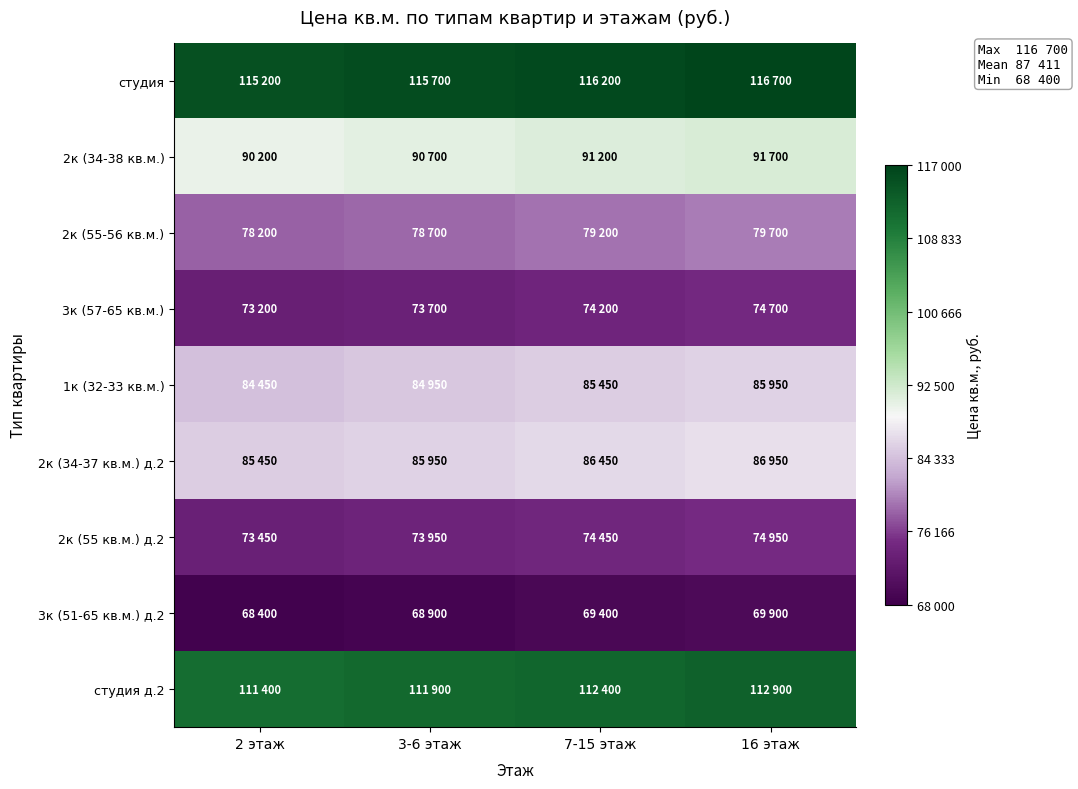

Reading left to right, extract all data points from this chart.

студия: 2 этаж=115200	3-6 этаж=115700	7-15 этаж=116200	16 этаж=116700
2к (34-38 кв.м.): 2 этаж=90200	3-6 этаж=90700	7-15 этаж=91200	16 этаж=91700
2к (55-56 кв.м.): 2 этаж=78200	3-6 этаж=78700	7-15 этаж=79200	16 этаж=79700
3к (57-65 кв.м.): 2 этаж=73200	3-6 этаж=73700	7-15 этаж=74200	16 этаж=74700
1к (32-33 кв.м.): 2 этаж=84450	3-6 этаж=84950	7-15 этаж=85450	16 этаж=85950
2к (34-37 кв.м.) д.2: 2 этаж=85450	3-6 этаж=85950	7-15 этаж=86450	16 этаж=86950
2к (55 кв.м.) д.2: 2 этаж=73450	3-6 этаж=73950	7-15 этаж=74450	16 этаж=74950
3к (51-65 кв.м.) д.2: 2 этаж=68400	3-6 этаж=68900	7-15 этаж=69400	16 этаж=69900
студия д.2: 2 этаж=111400	3-6 этаж=111900	7-15 этаж=112400	16 этаж=112900